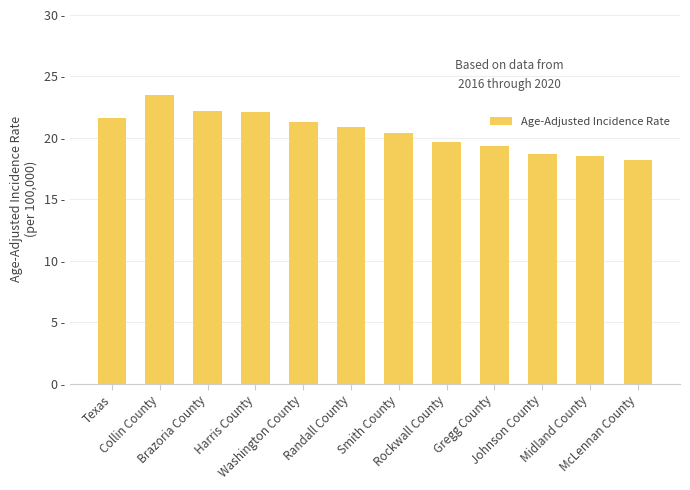

What is the ratio of the value at McLennan County to the value at Brazoria County?

0.8